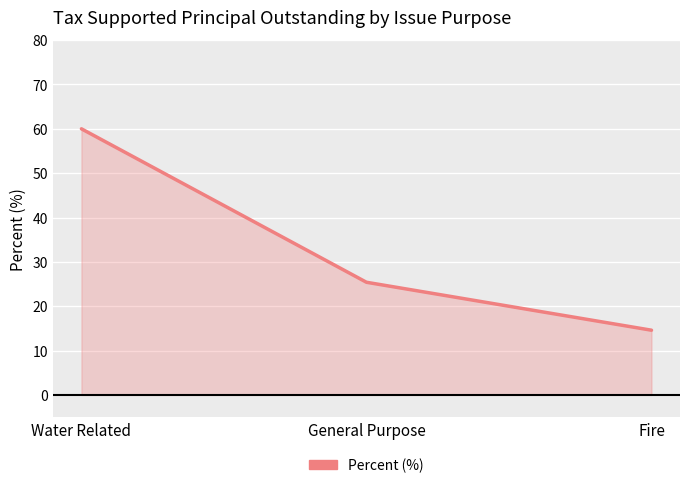

Rank the categories by value from highest to lowest.

Water Related, General Purpose, Fire